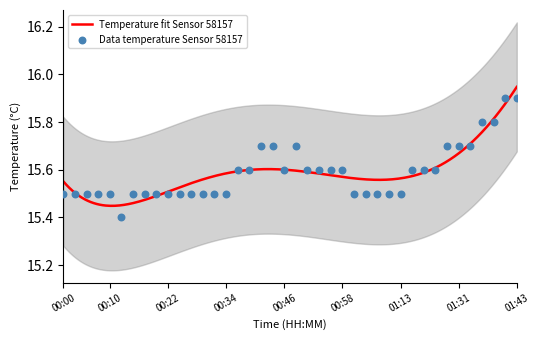

Which has a higher value, 00:12 or 00:29?

00:29